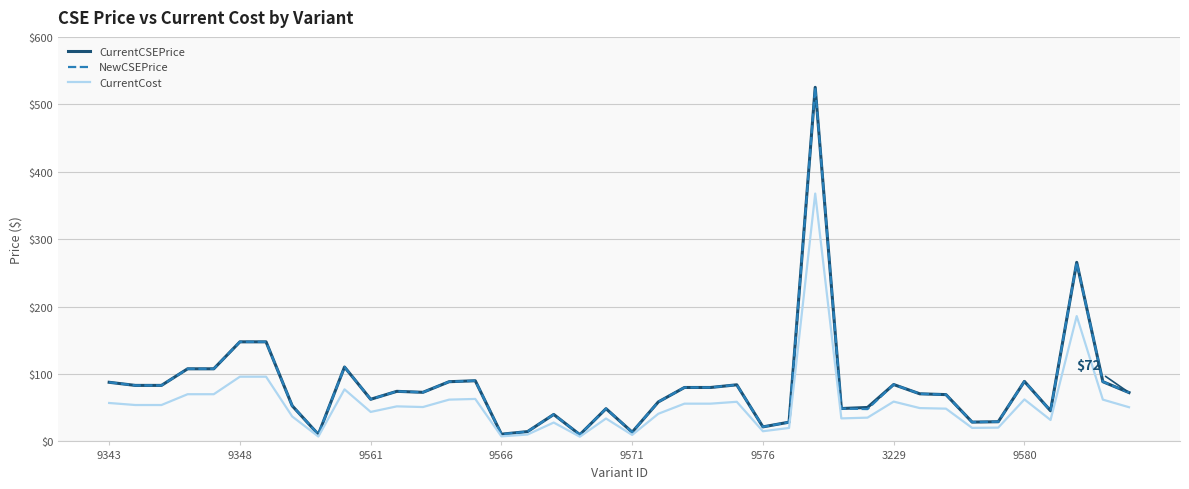

What is the greatest value displayed?

525.2